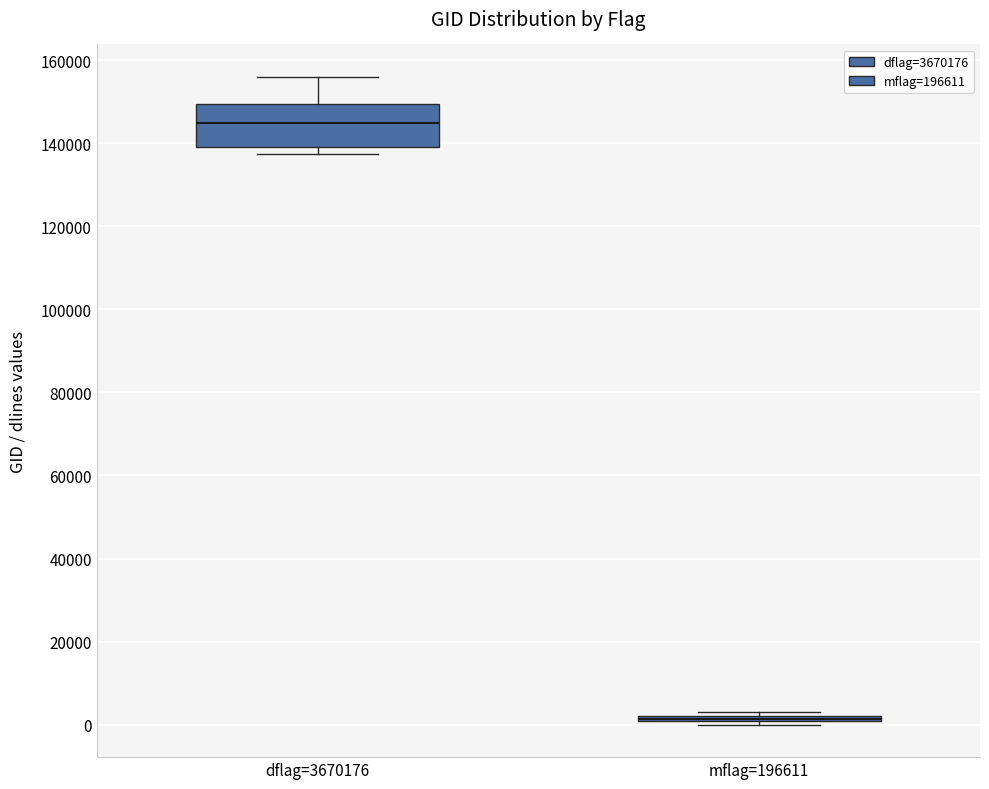

Which box is the tallest, from its lower edge to its upper edge?

dflag=3670176